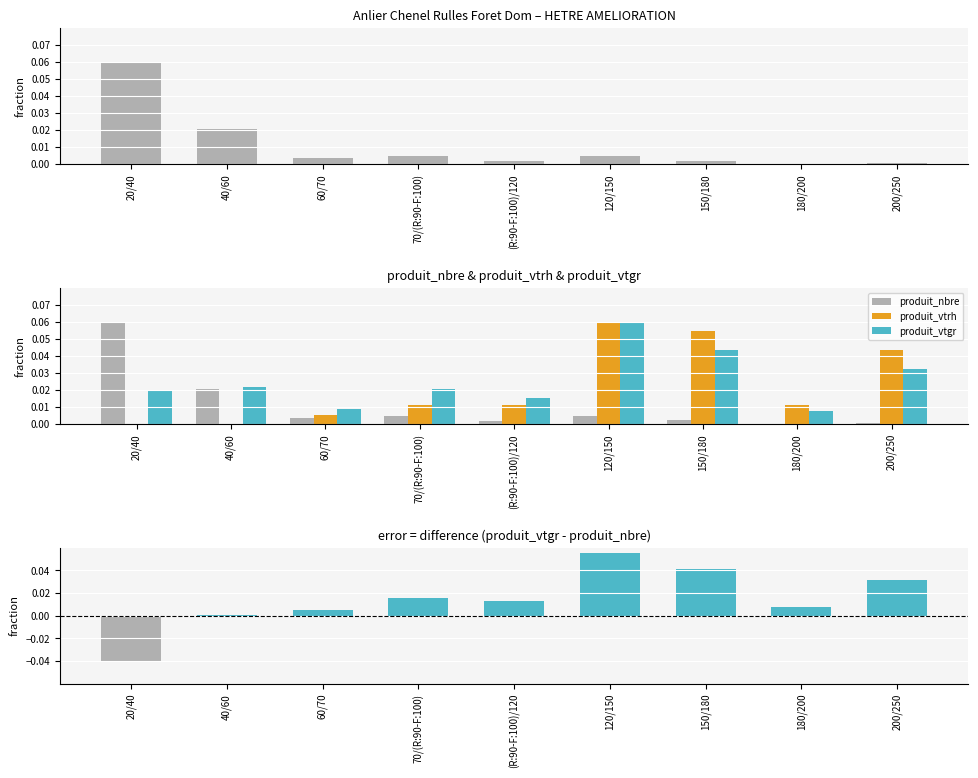

What is the label of the 5th bar from the left?

(R:90-F:100)/120